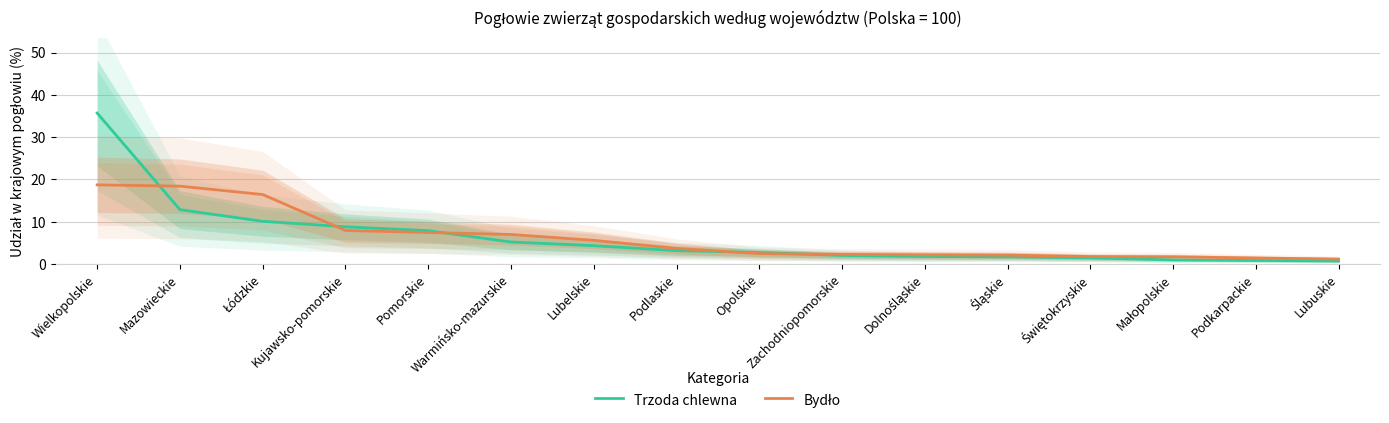

List the labels in order of Trzoda chlewna value, largest first.

Wielkopolskie, Mazowieckie, Łódzkie, Kujawsko-pomorskie, Pomorskie, Warmińsko-mazurskie, Lubelskie, Podlaskie, Opolskie, Zachodniopomorskie, Dolnośląskie, Śląskie, Świętokrzyskie, Małopolskie, Podkarpackie, Lubuskie